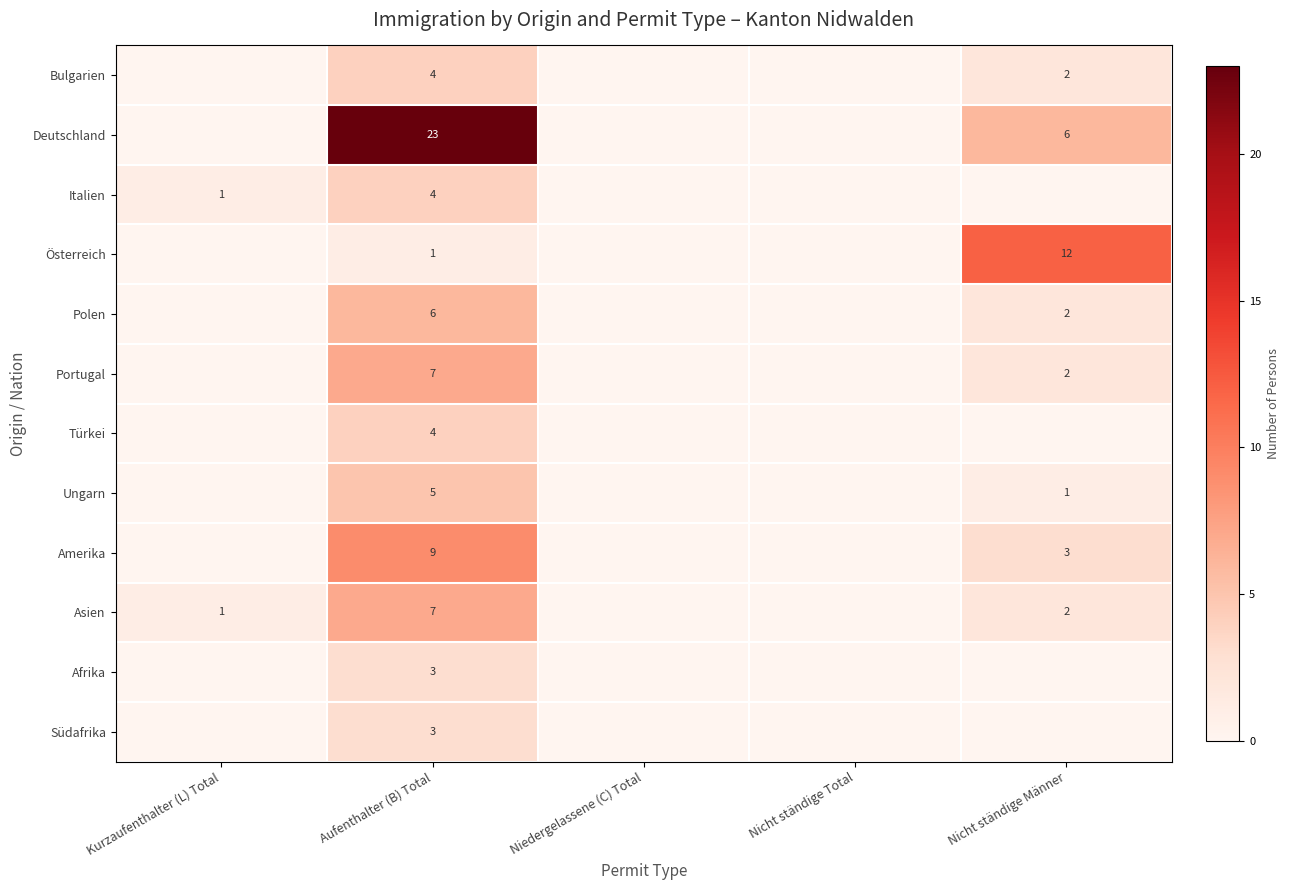

What is the maximum value shown in the chart?

23